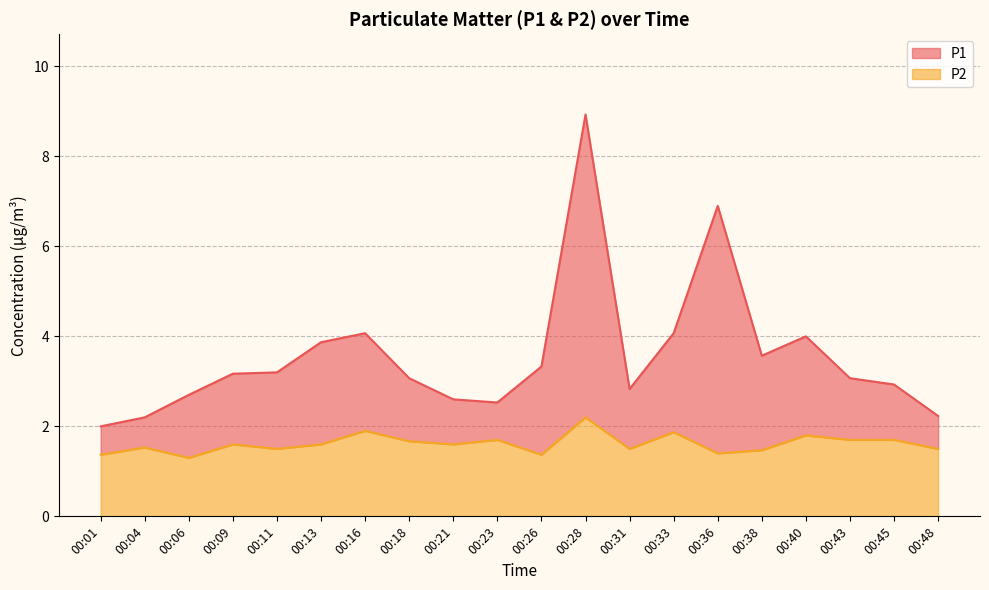

Which series has the largest range (max minus min)?

P1